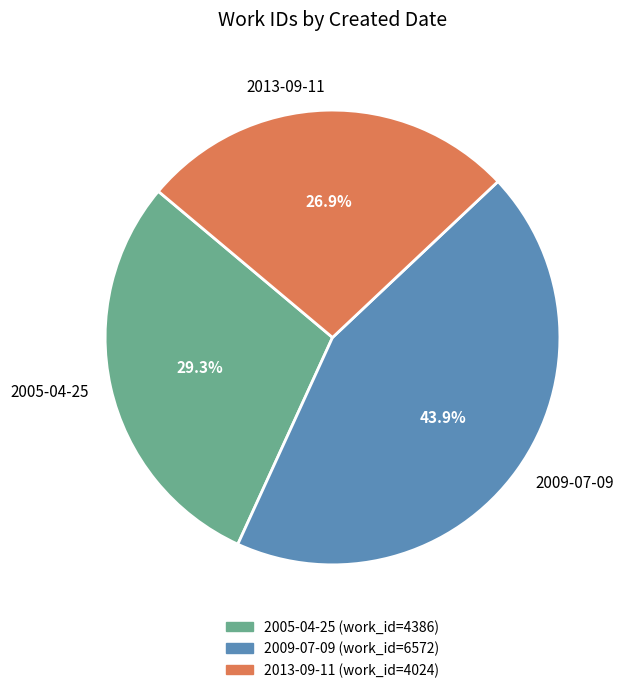

To the nearest percent, what portion does 2013-09-11 represent?

27%